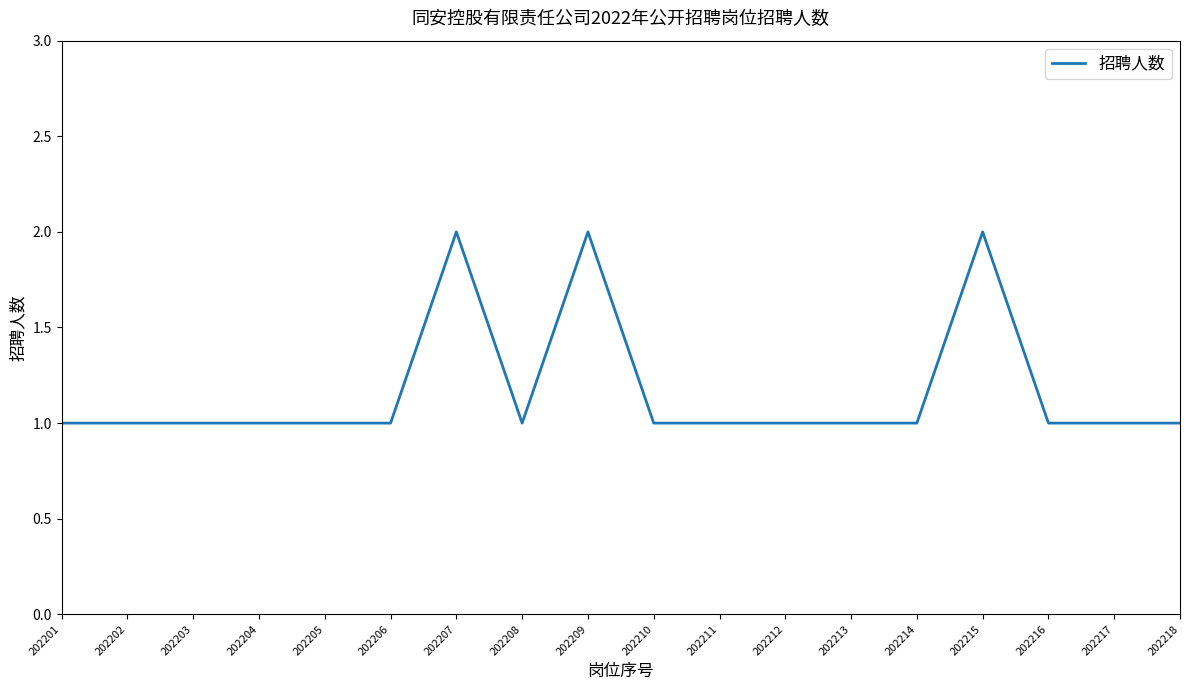

Is it true that the value at 202207 is 3?

False